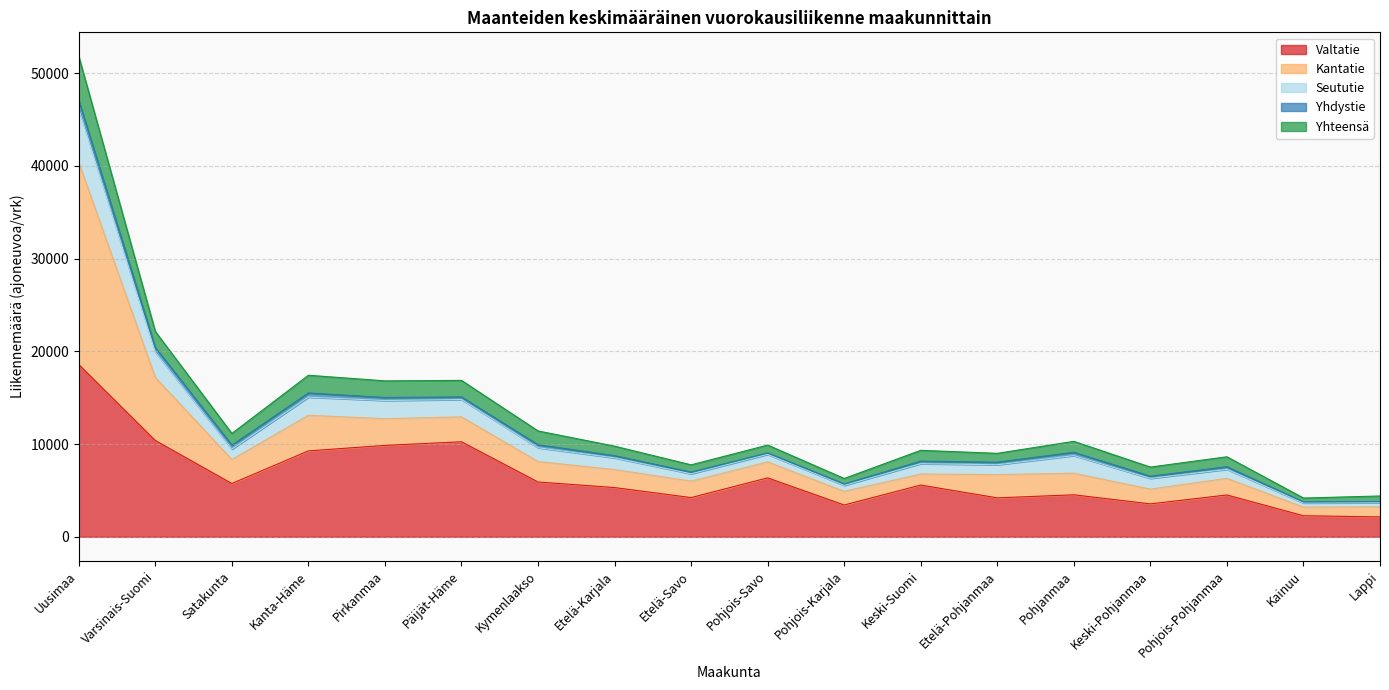

What is the smallest value displayed?

2146